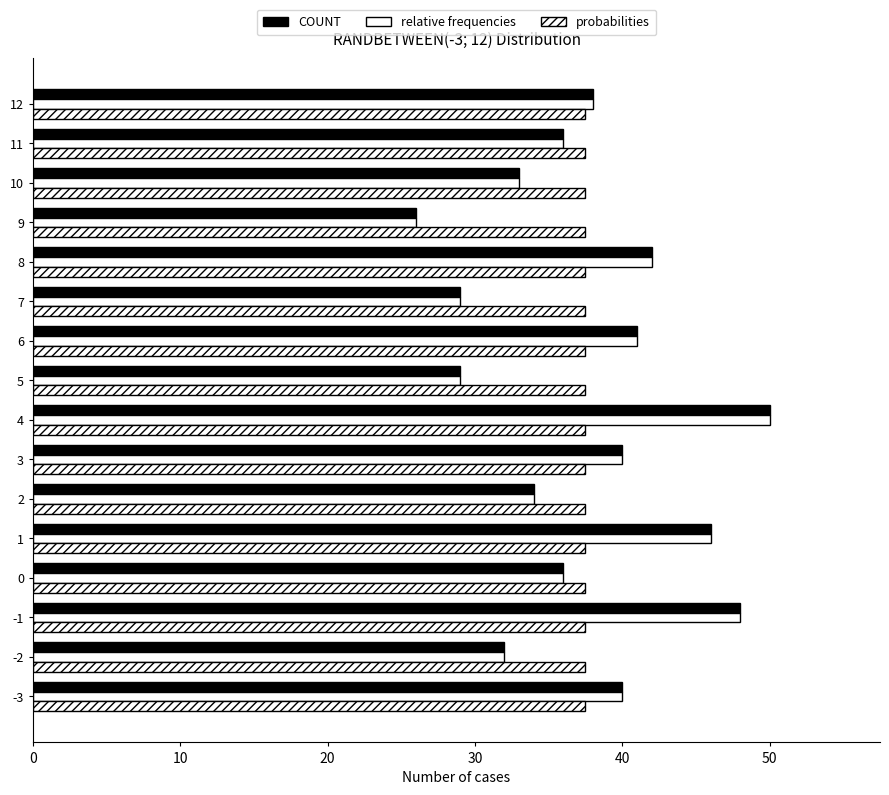

Reading left to right, list all the values displayed in this chart.

COUNT: 40.0	32.0	48.0	36.0	46.0	34.0	40.0	50.0	29.0	41.0	29.0	42.0	26.0	33.0	36.0	38.0
relative frequencies: 40.0	32.0	48.0	36.0	46.0	34.0	40.0	50.0	29.0	41.0	29.0	42.0	26.0	33.0	36.0	38.0
probabilities: 0.2	0.2	0.2	0.2	0.2	0.2	0.2	0.2	0.2	0.2	0.2	0.2	0.2	0.2	0.2	0.2